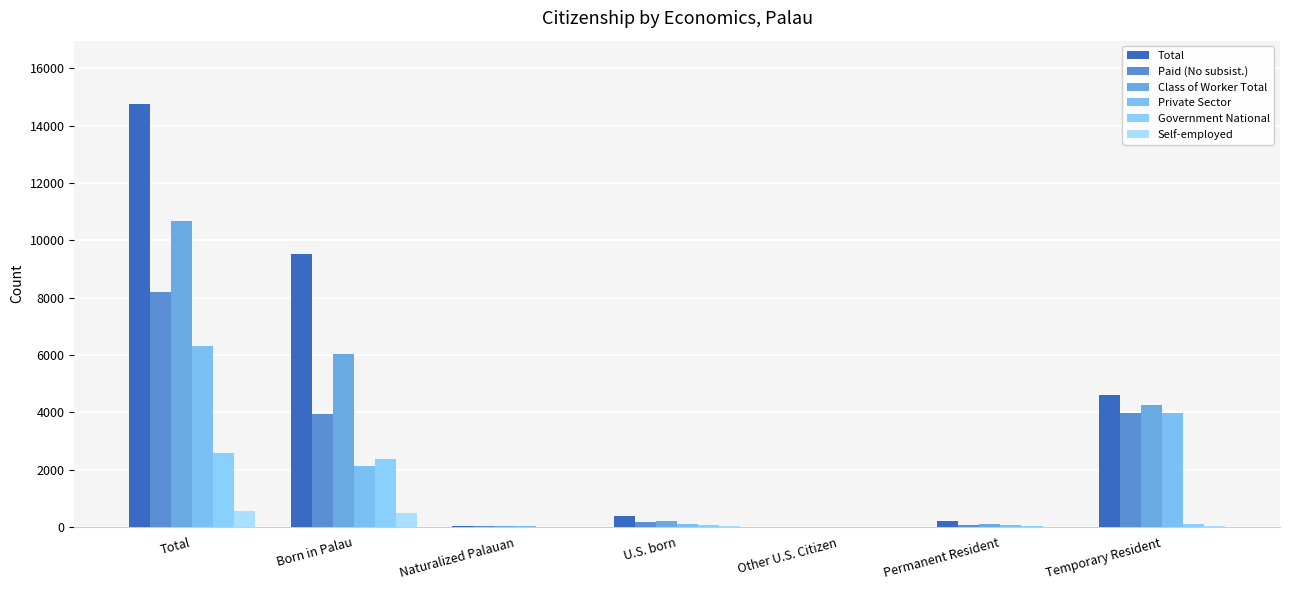

Which series has the largest total across all categories?

Total